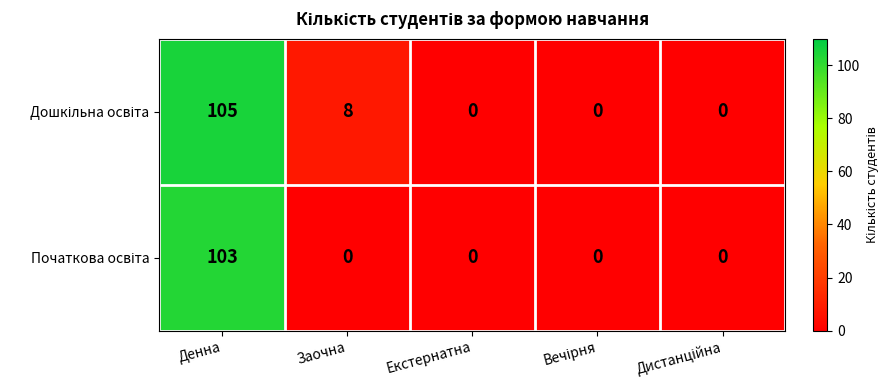

At which category is the sum across all series the highest?

Денна